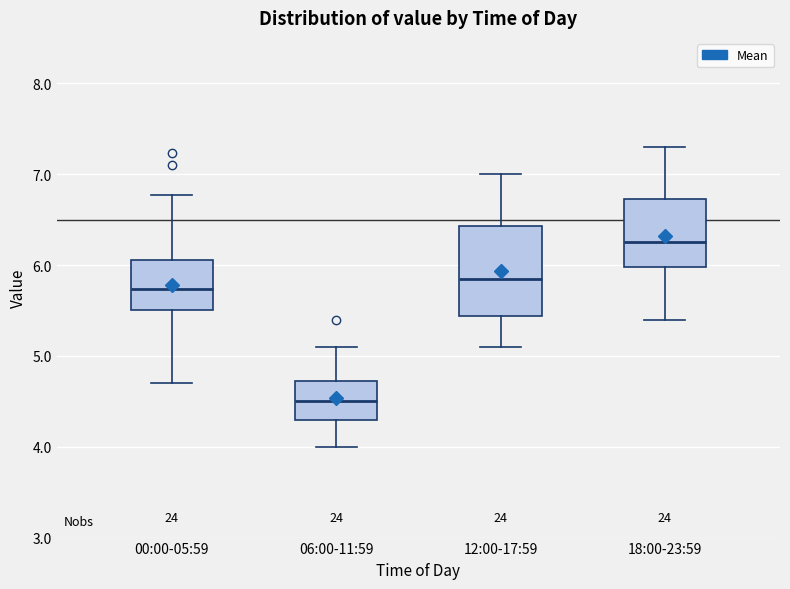

Reading left to right, transcribe this box plot: for each box, give where its median line is, the range the box spans, and where its two whiskers end, as read against the y-axis. The values are not printed on the chart, so give them approximately, as read against the axis.

00:00-05:59: median 5.7, box 5.5 to 6.1, whiskers 4.7 to 6.8
06:00-11:59: median 4.5, box 4.3 to 4.7, whiskers 4.0 to 5.1
12:00-17:59: median 5.9, box 5.4 to 6.4, whiskers 5.1 to 7.0
18:00-23:59: median 6.3, box 6.0 to 6.7, whiskers 5.4 to 7.3